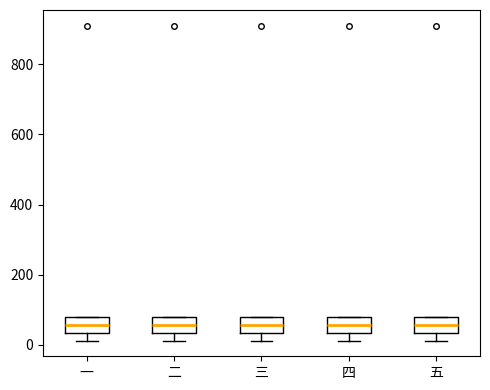

Reading left to right, transcribe this box plot: for each box, give where its median line is, the range the box spans, and where its two whiskers end, as read against the y-axis. The values are not printed on the chart, so give them approximately, as read against the axis.

一: median 60, box 40 to 80, whiskers 20 to 80
二: median 60, box 40 to 80, whiskers 20 to 80
三: median 60, box 40 to 80, whiskers 20 to 80
四: median 60, box 40 to 80, whiskers 20 to 80
五: median 60, box 40 to 80, whiskers 20 to 80